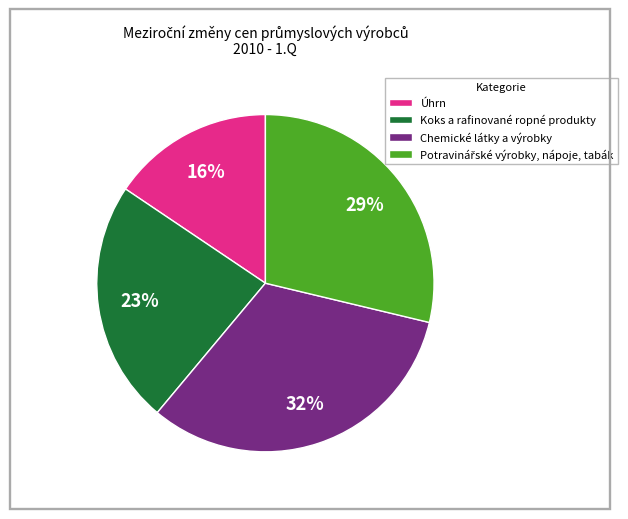

Between Chemické látky a výrobky and Úhrn, which is larger?

Chemické látky a výrobky